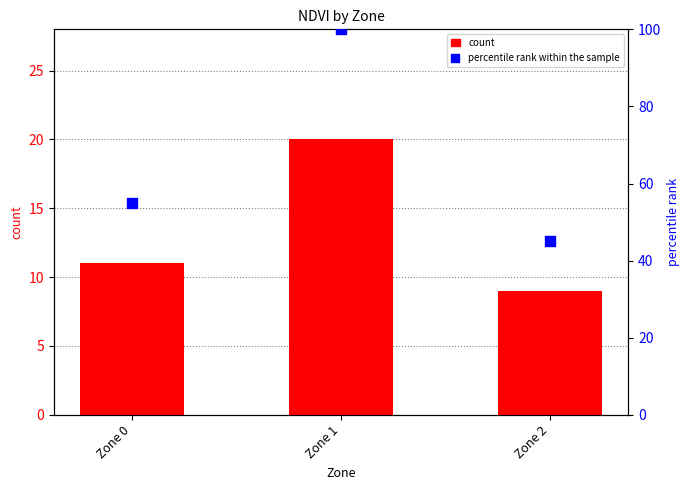

Which series reaches the maximum Y coordinate?

percentile rank within the sample